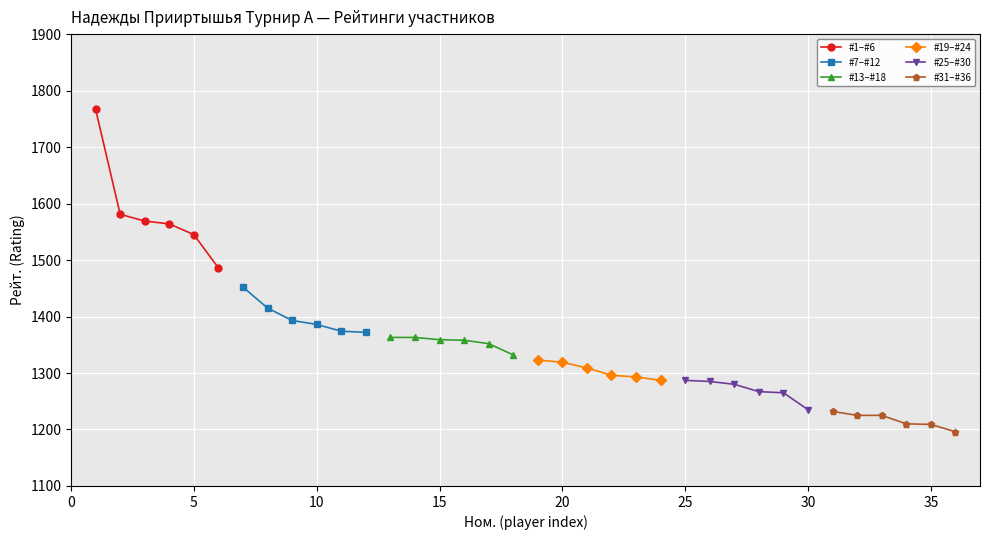

What is the value of the #31–#36 point at the 2nd from the left?

1225